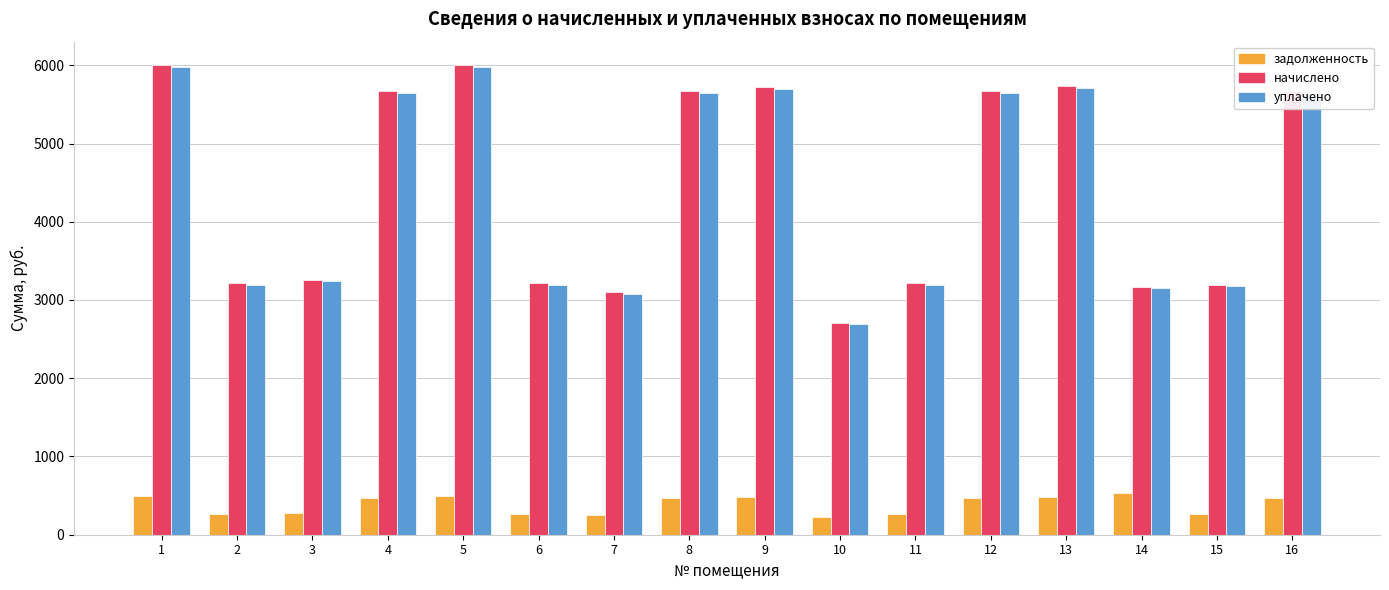

What is the minimum value for начислено?

2710.3